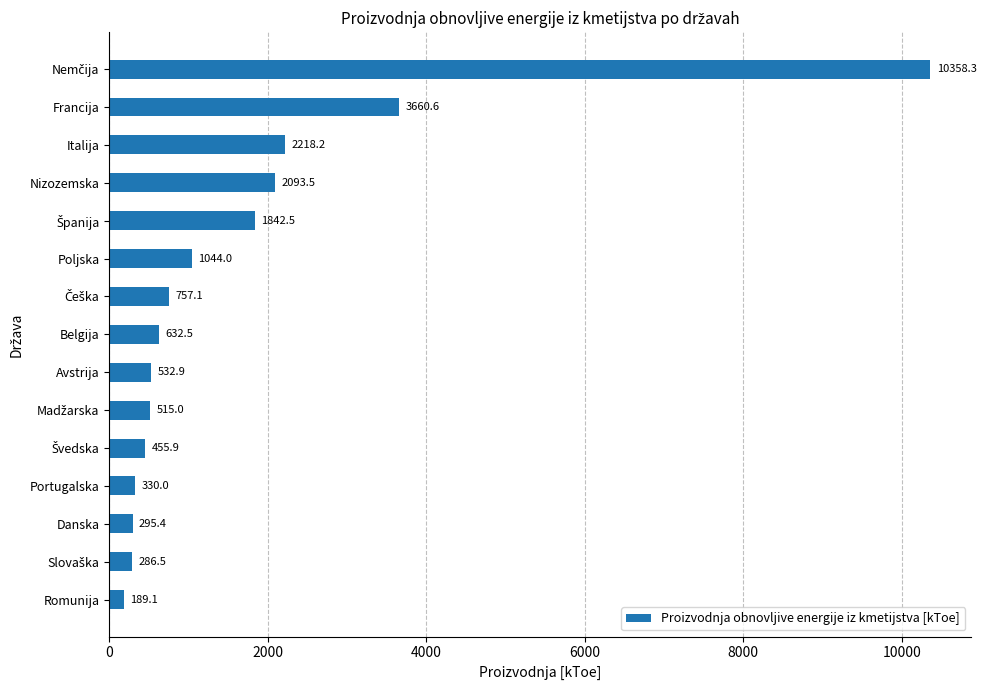

Where is the data nearest to the value 5273?

Francija